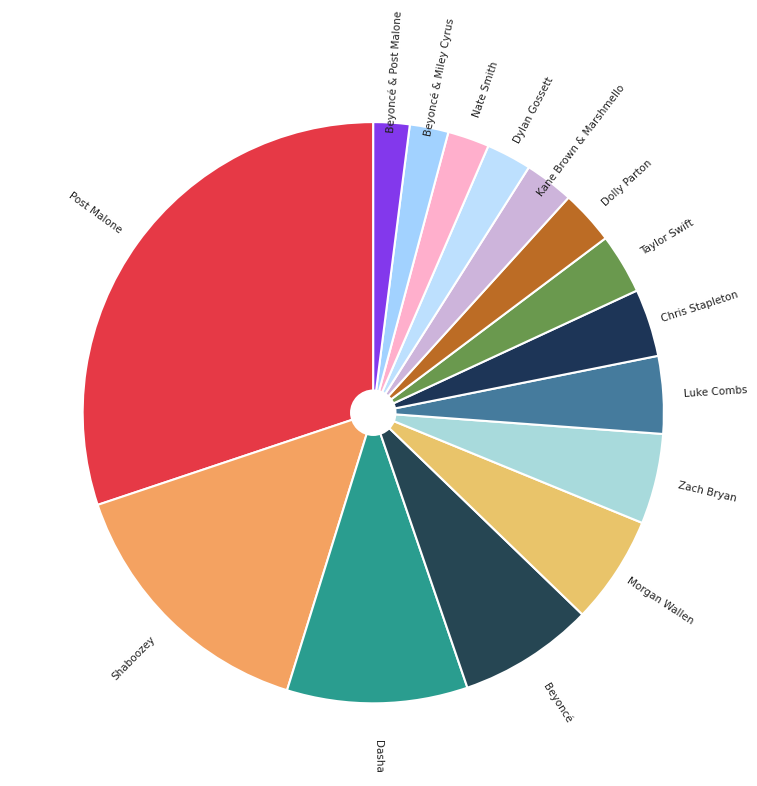

How many slices are in this pie chart?

15